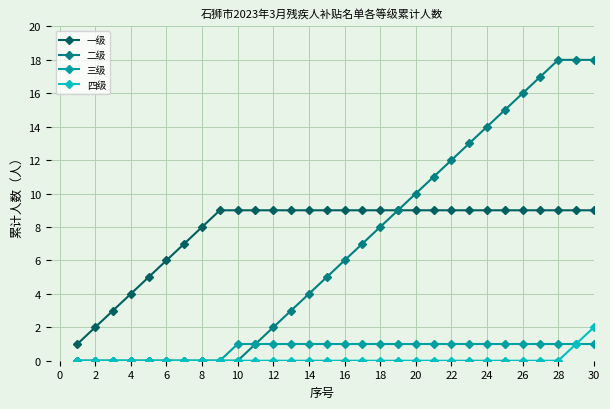

What is the difference between the maximum and second lowest values in the 二级 series?

18